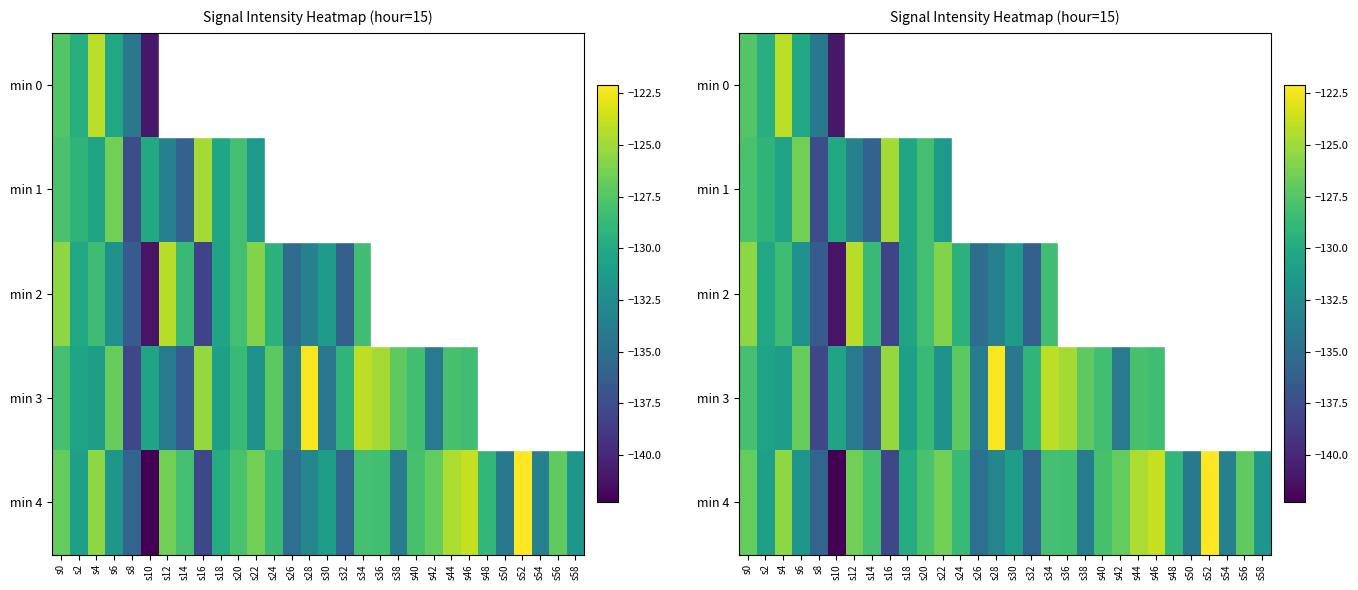

Rank the series by their maximum value, from lowest to highest.

min 1, min 2, min 0, min 3, min 4